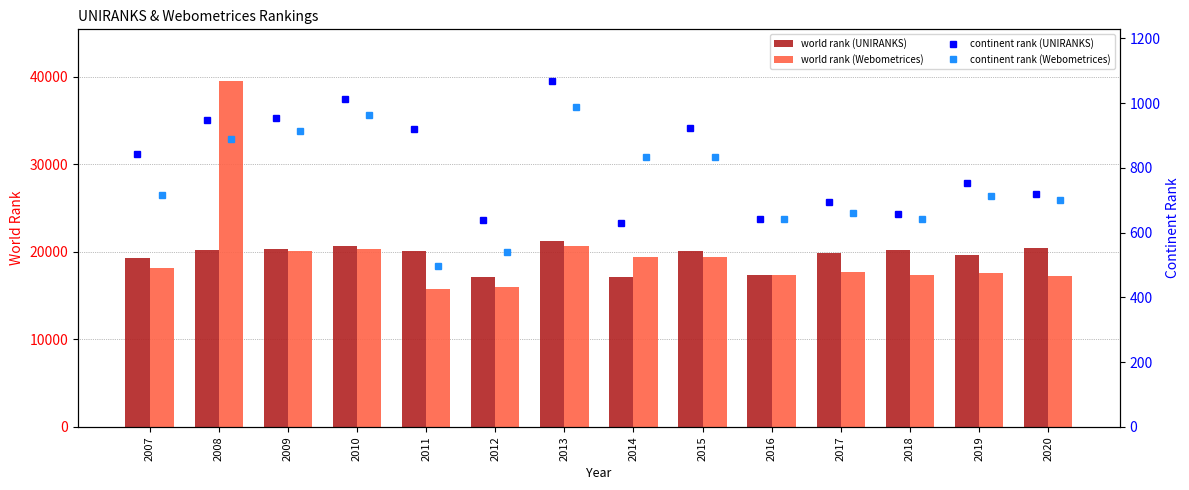

How many categories are shown in the chart?

14